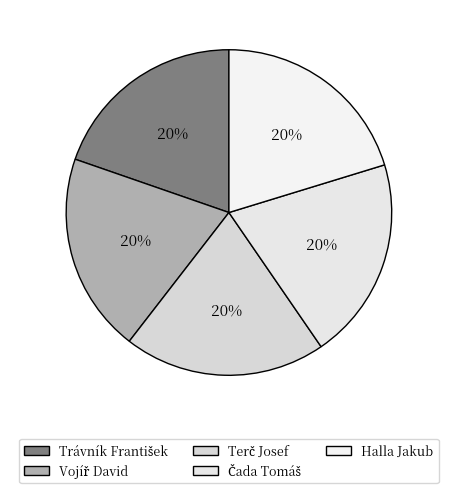

What percentage is the Vojíř David slice, to the nearest percent?

20%